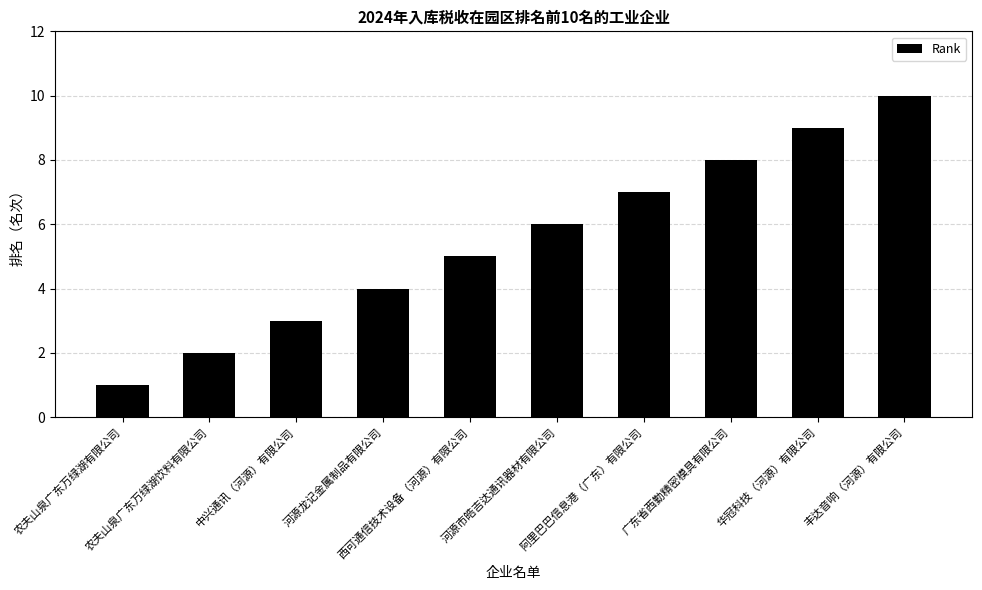

What is the value of the 7th bar from the left?

7